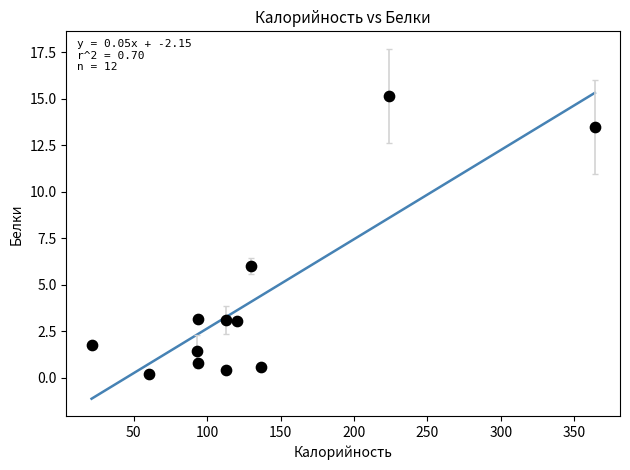

What is the average X value?

130.1